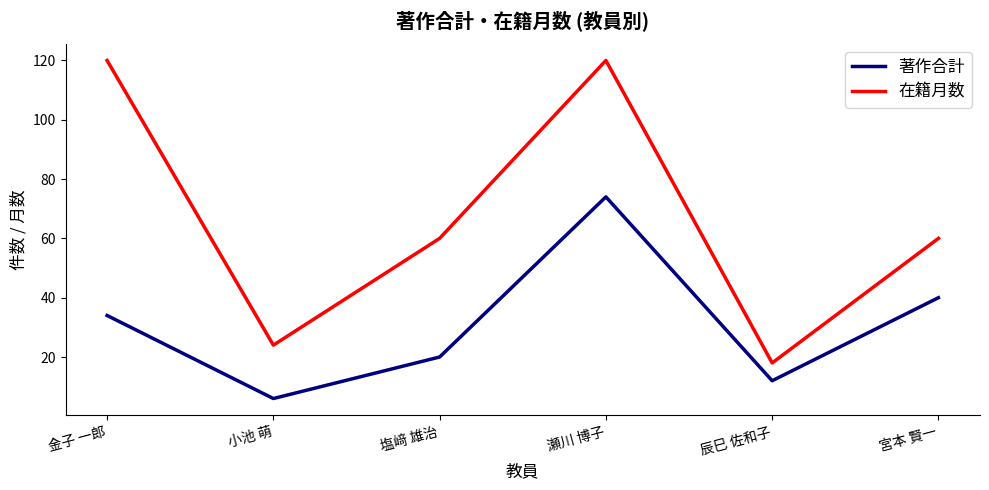

What position from the right is 塩﨑 雄治?

4